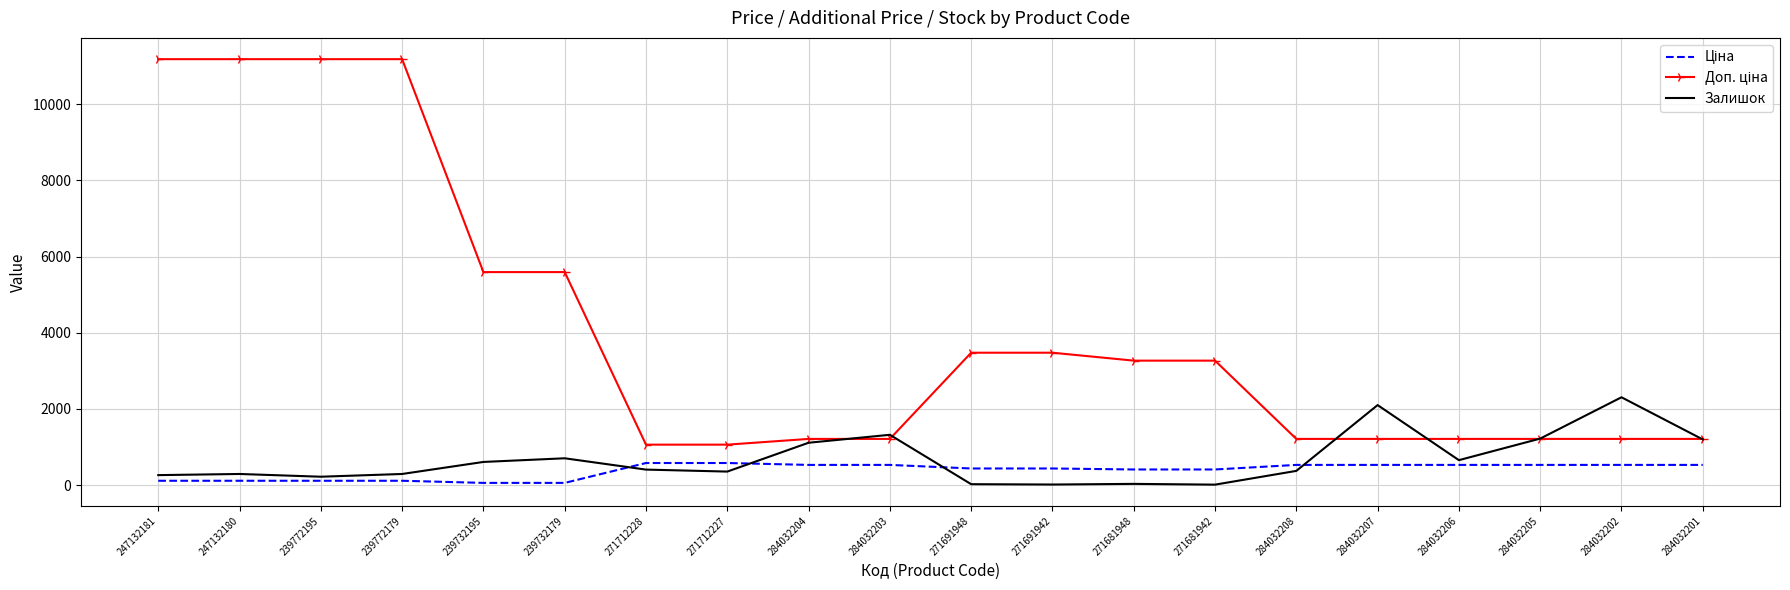

What position from the right is 284032202?

2